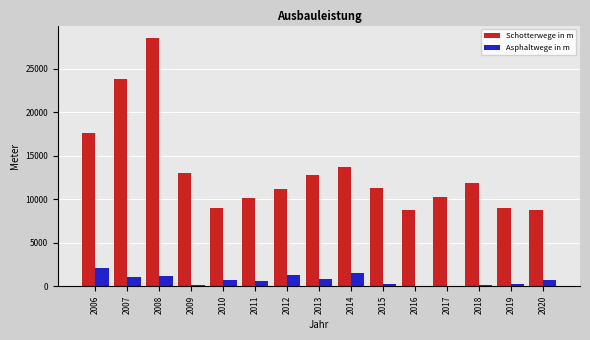

What is the maximum value for Asphaltwege in m?

2075